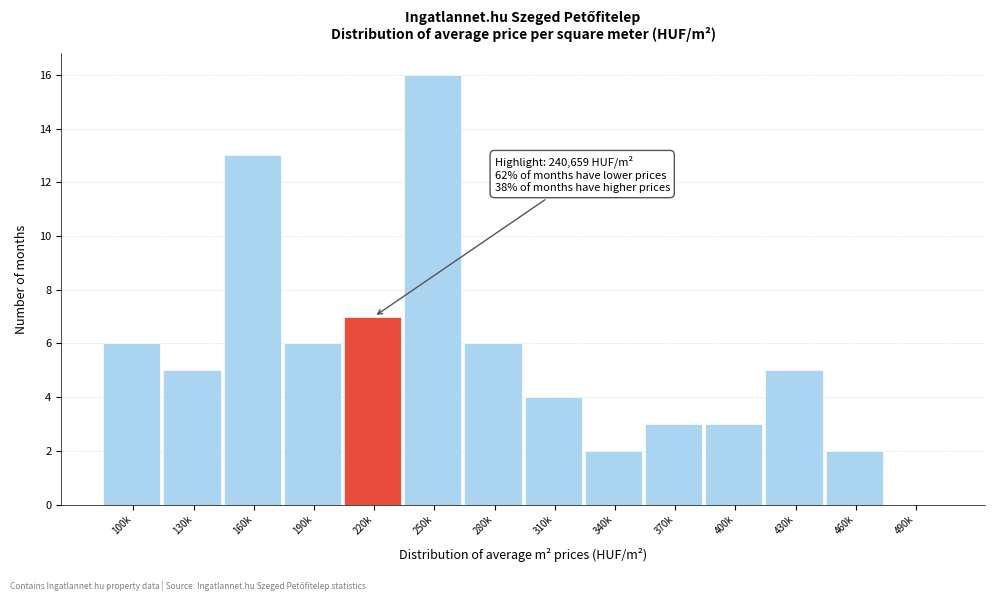

Reading left to right, list all the values displayed in this chart.

100k=6	130k=5	160k=13	190k=6	220k=7	250k=16	280k=6	310k=4	340k=2	370k=3	400k=3	430k=5	460k=2	490k=0